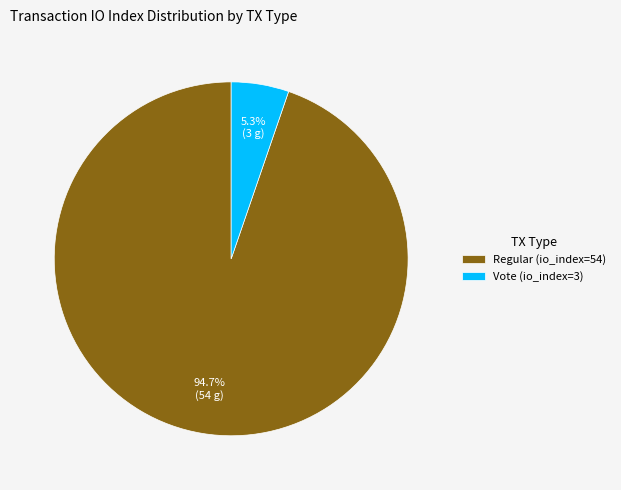

Between Vote (io_index=3) and Regular (io_index=54), which is larger?

Regular (io_index=54)